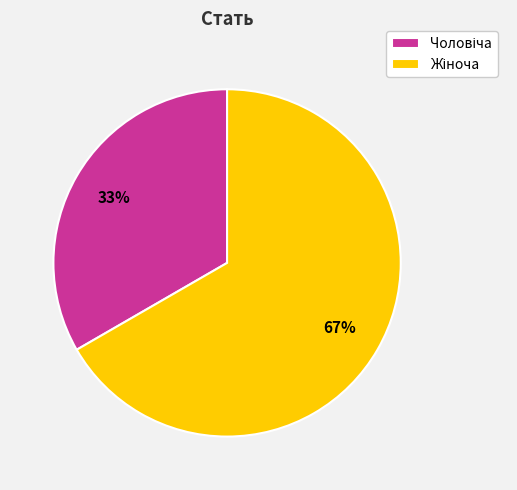

Is there a majority slice in this chart?

Yes